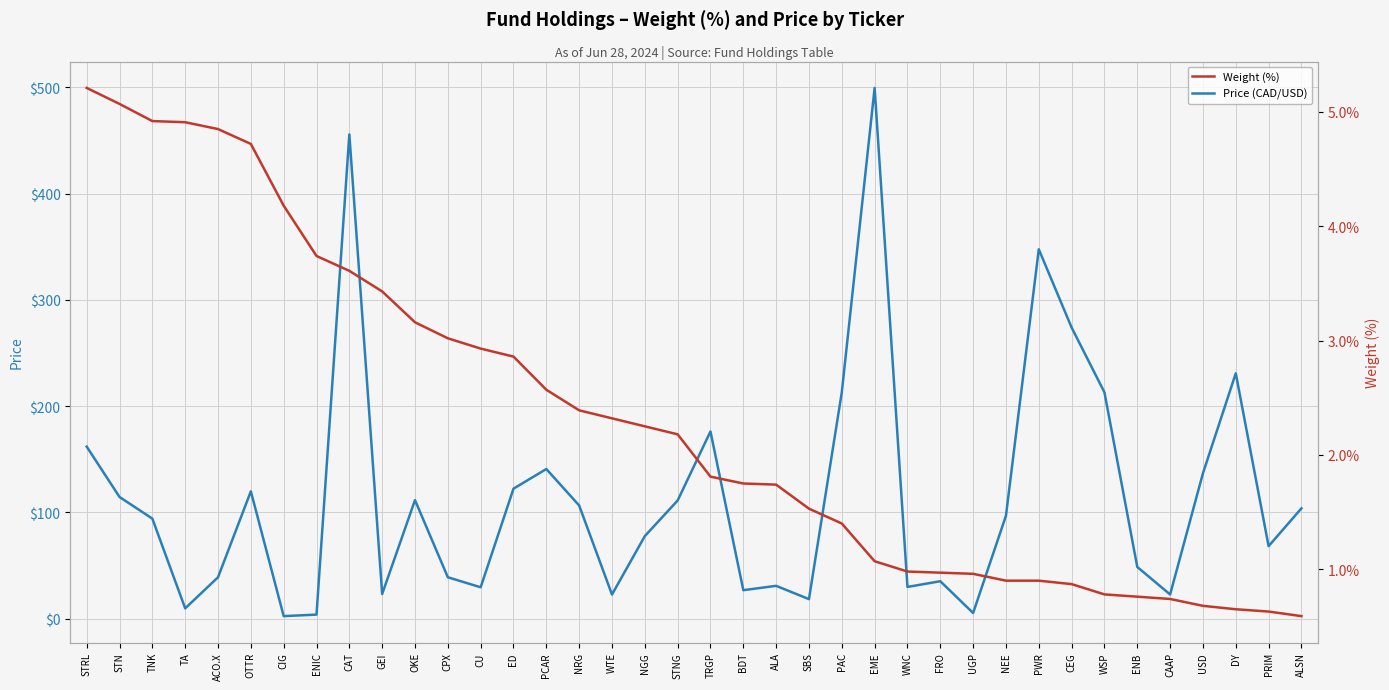

Reading left to right, extract all data points from this chart.

Price (CAD/USD): STRL=161.9	STN=114.5	TNK=94.2	TA=9.7	ACO.X=39.0	OTTR=119.8	CIG=2.4	ENIC=3.8	CAT=455.8	GEI=23.2	OKE=111.6	CPX=39.0	CU=29.6	ED=122.4	PCAR=140.9	NRG=106.5	WTE=22.7	NGG=77.7	STNG=111.2	TRGP=176.2	BDT=26.8	ALA=30.9	SBS=18.4	PAC=213.2	EME=499.6	WNC=29.9	FRO=35.2	UGP=5.3	NEE=96.9	PWR=347.7	CEG=274.0	WSP=213.0	ENB=48.7	CAAP=22.8	USD=136.8	DY=230.9	PRIM=68.3	ALSN=103.9
Weight (%): STRL=5.2	STN=5.1	TNK=4.9	TA=4.9	ACO.X=4.8	OTTR=4.7	CIG=4.2	ENIC=3.7	CAT=3.6	GEI=3.4	OKE=3.2	CPX=3.0	CU=2.9	ED=2.9	PCAR=2.6	NRG=2.4	WTE=2.3	NGG=2.2	STNG=2.2	TRGP=1.8	BDT=1.8	ALA=1.7	SBS=1.5	PAC=1.4	EME=1.1	WNC=1.0	FRO=1.0	UGP=1.0	NEE=0.9	PWR=0.9	CEG=0.9	WSP=0.8	ENB=0.8	CAAP=0.7	USD=0.7	DY=0.7	PRIM=0.6	ALSN=0.6